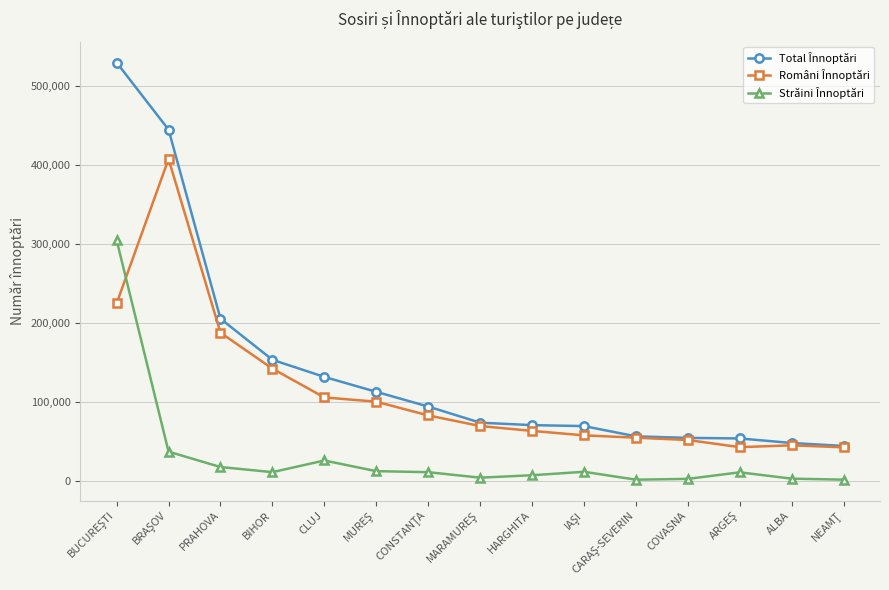

What is the maximum value shown in the chart?

530289